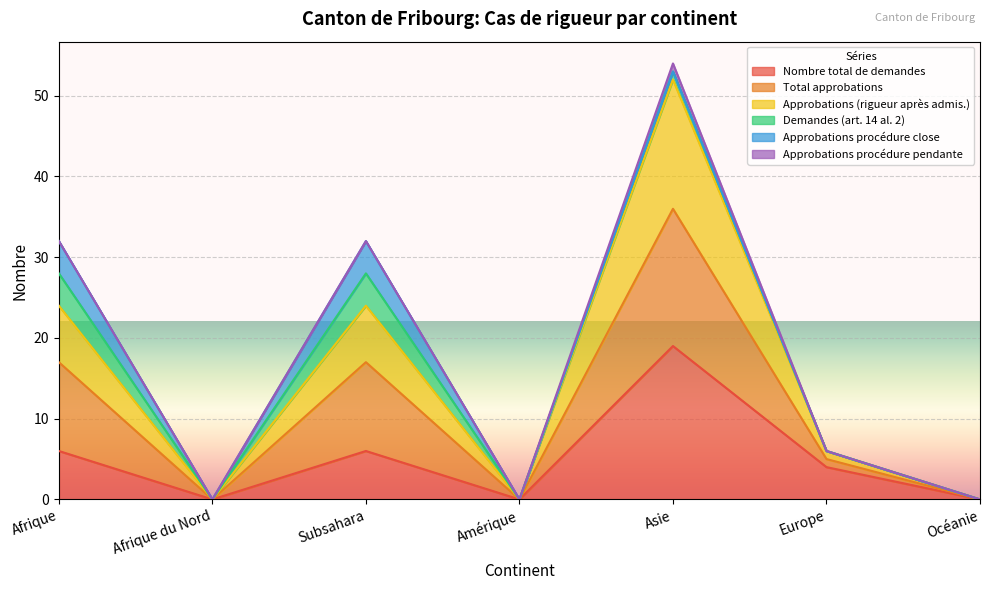

What is the average value of the Approbations (rigueur après admis.) series?

15